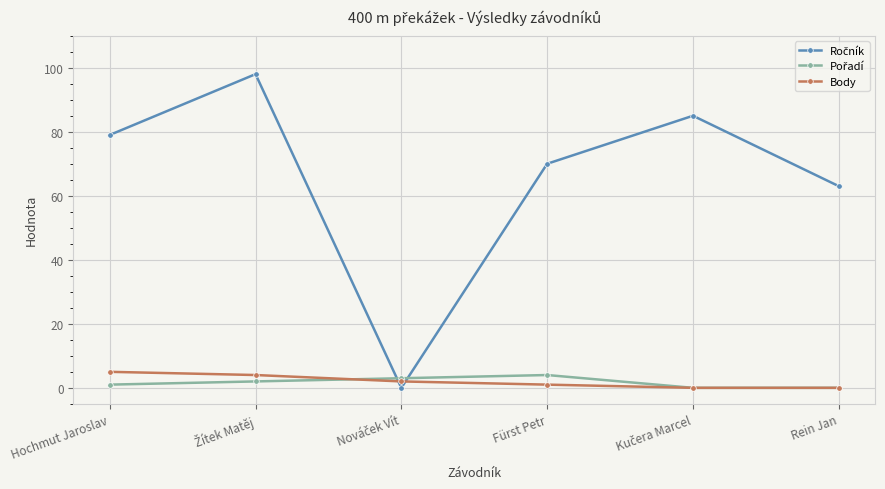

What is the greatest value displayed?

98